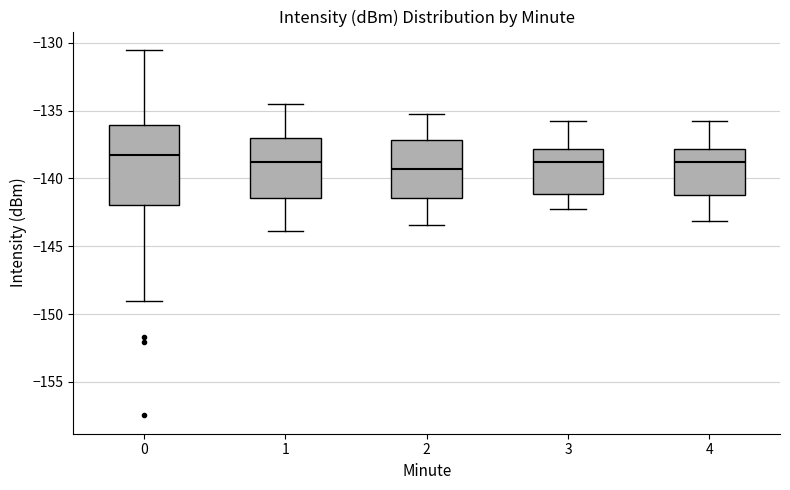

Where is the upper edge of the box at x = 1 on the y-axis? The values are not printed on the chart, so give them approximately, as read against the axis.

-137.0